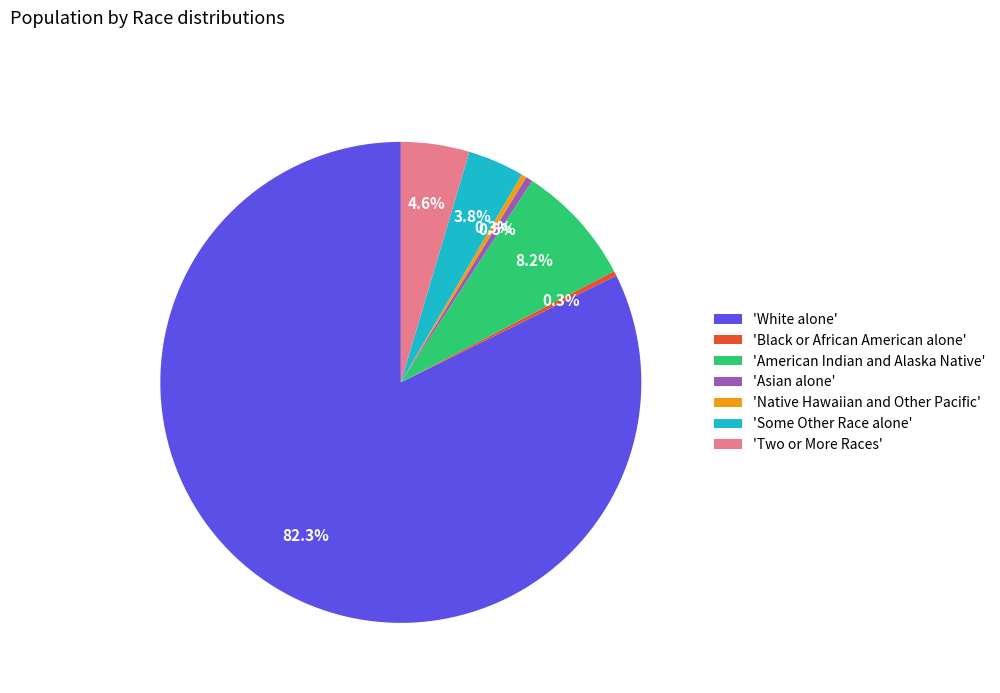

How many segments does this pie chart have?

7